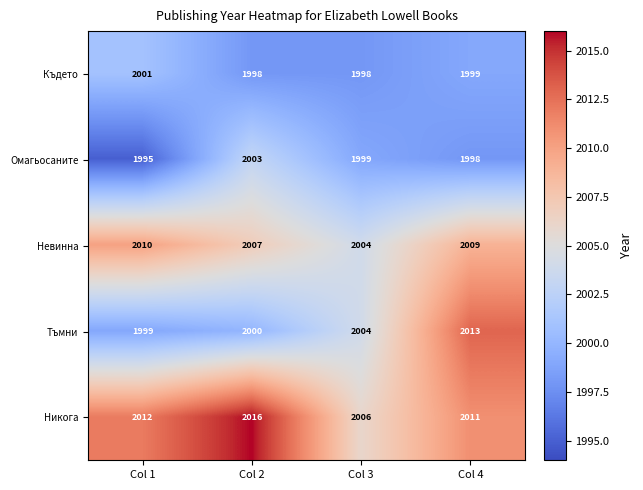

How many values in the Където series are below 1999?

2